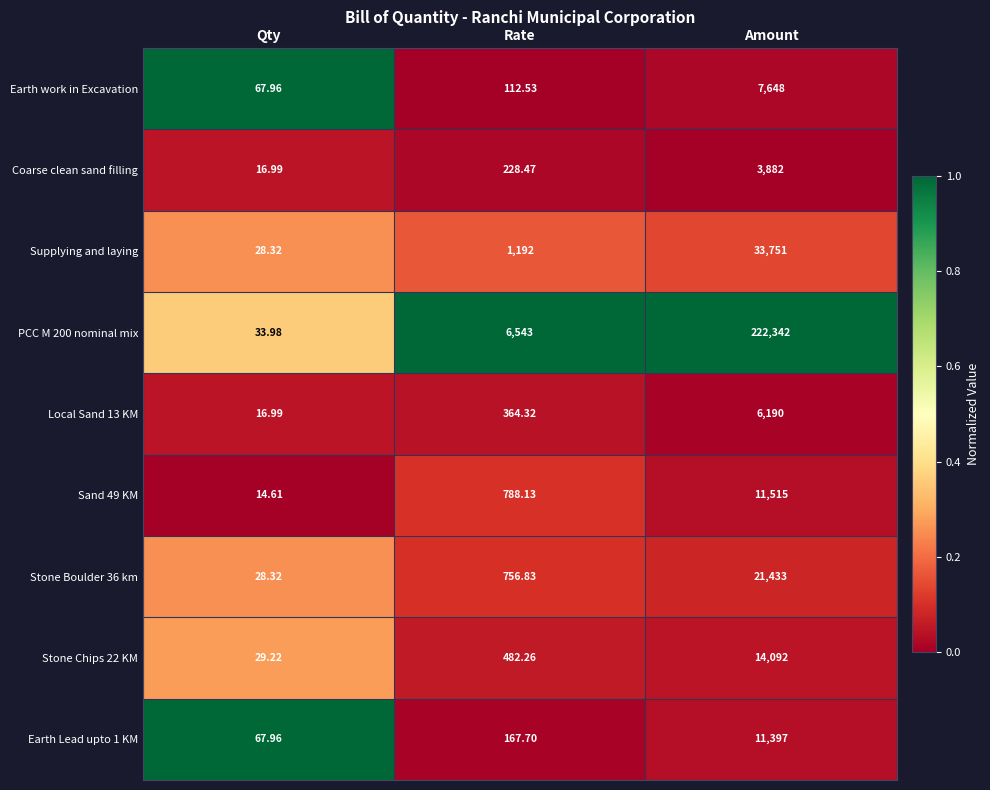

At which category does the chart reach its minimum across all series?

Qty